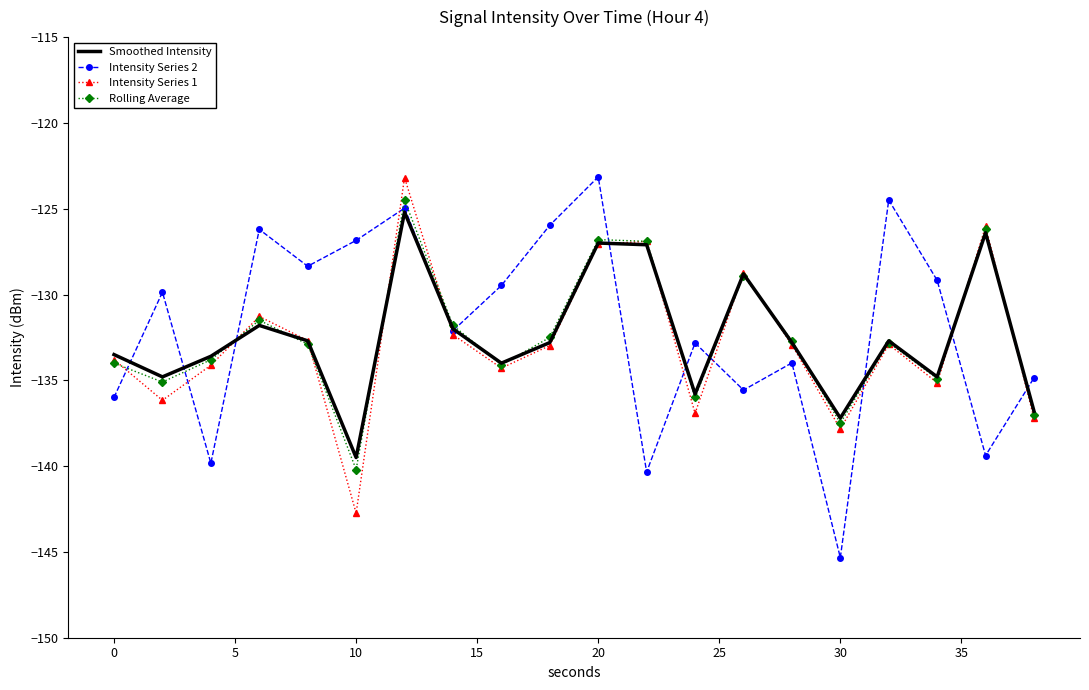

What is the maximum value shown in the chart?

-123.1